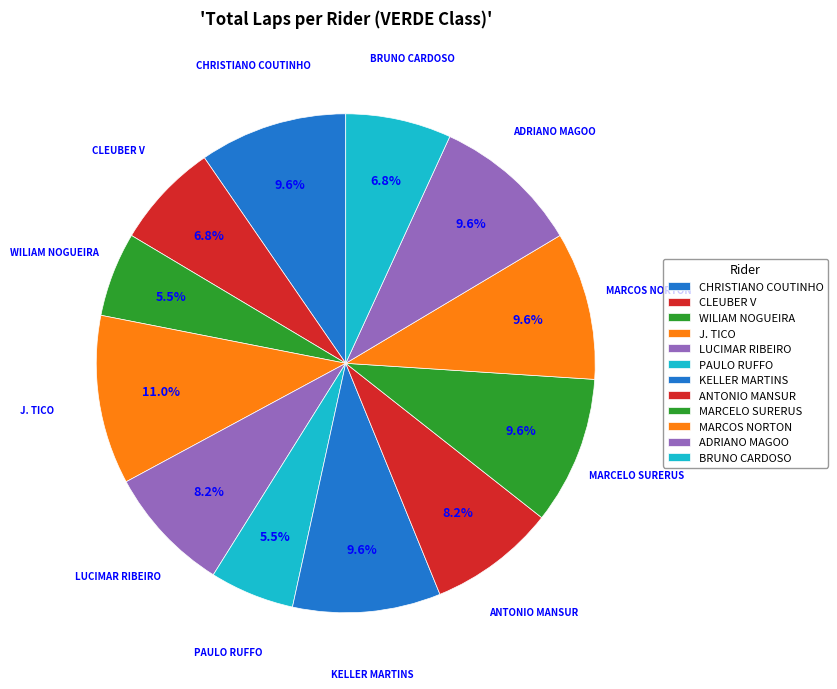

What percentage is NOT represented by ADRIANO MAGOO?

90.4%